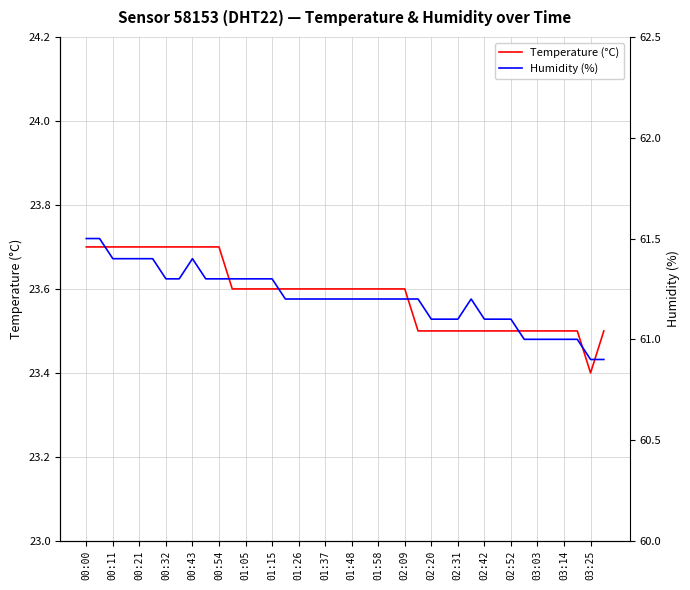

At which category does the chart reach its peak across all series?

00:00